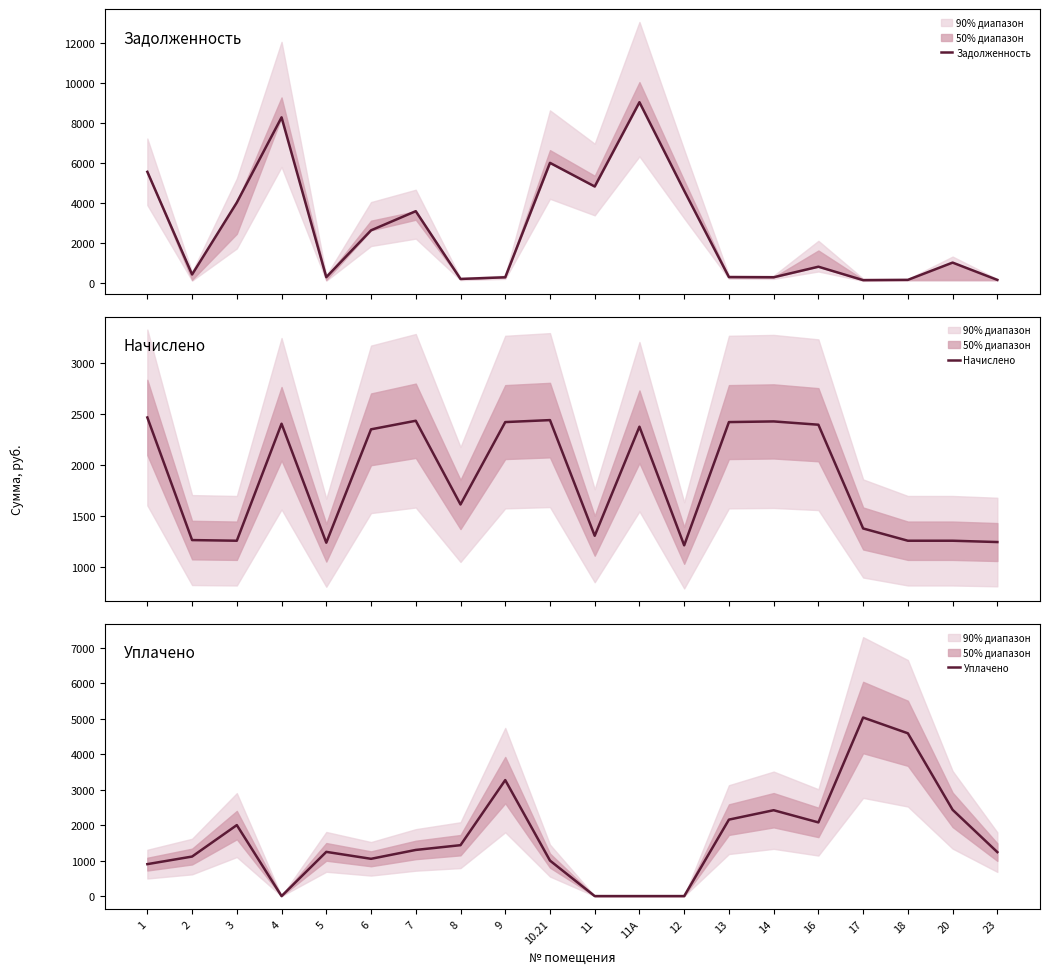

How many values in the Уплачено series exceed 1300?

9